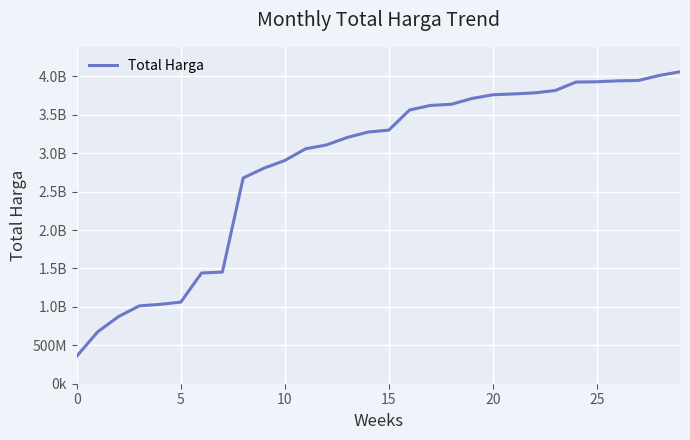

Is this an area chart (filled region under the line)?

Yes